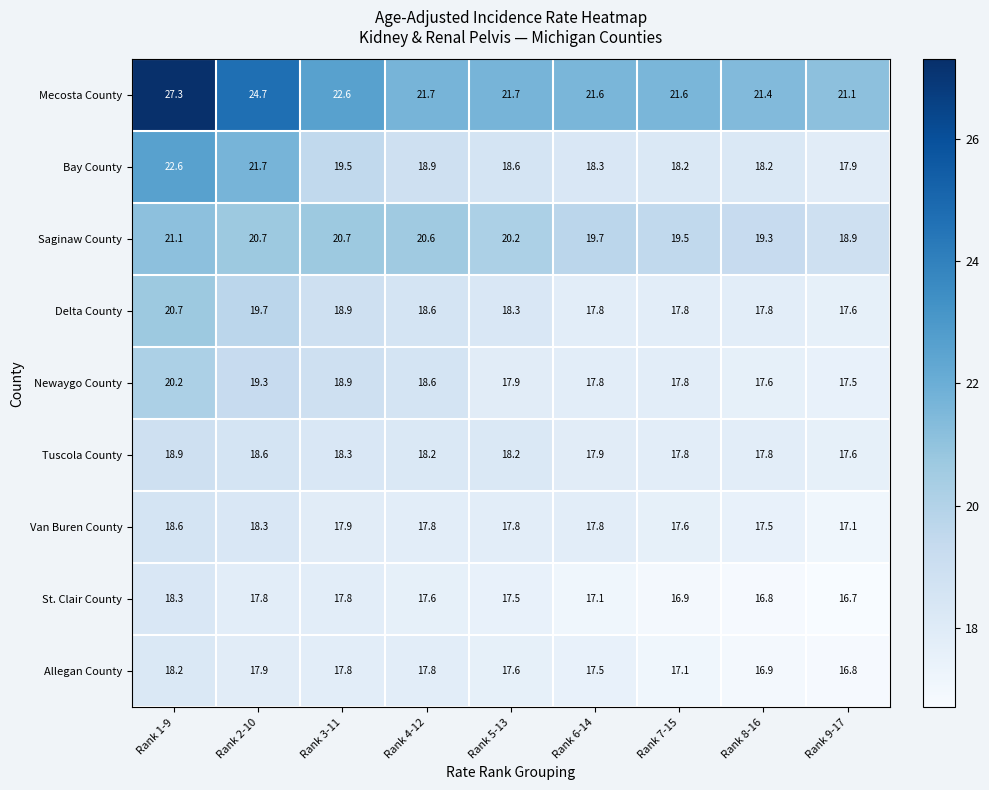

What is the difference between the maximum and minimum values in the Mecosta County series?

6.2